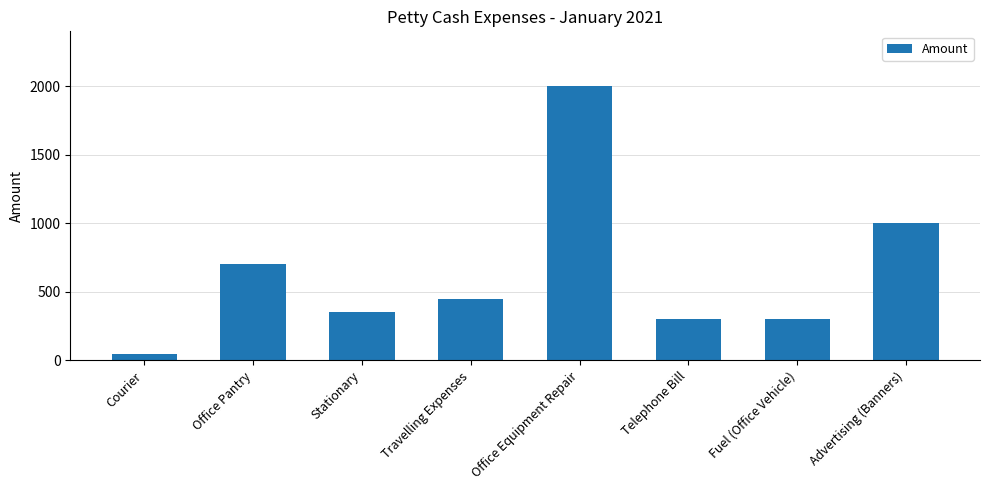

What position from the right is Fuel (Office Vehicle)?

2